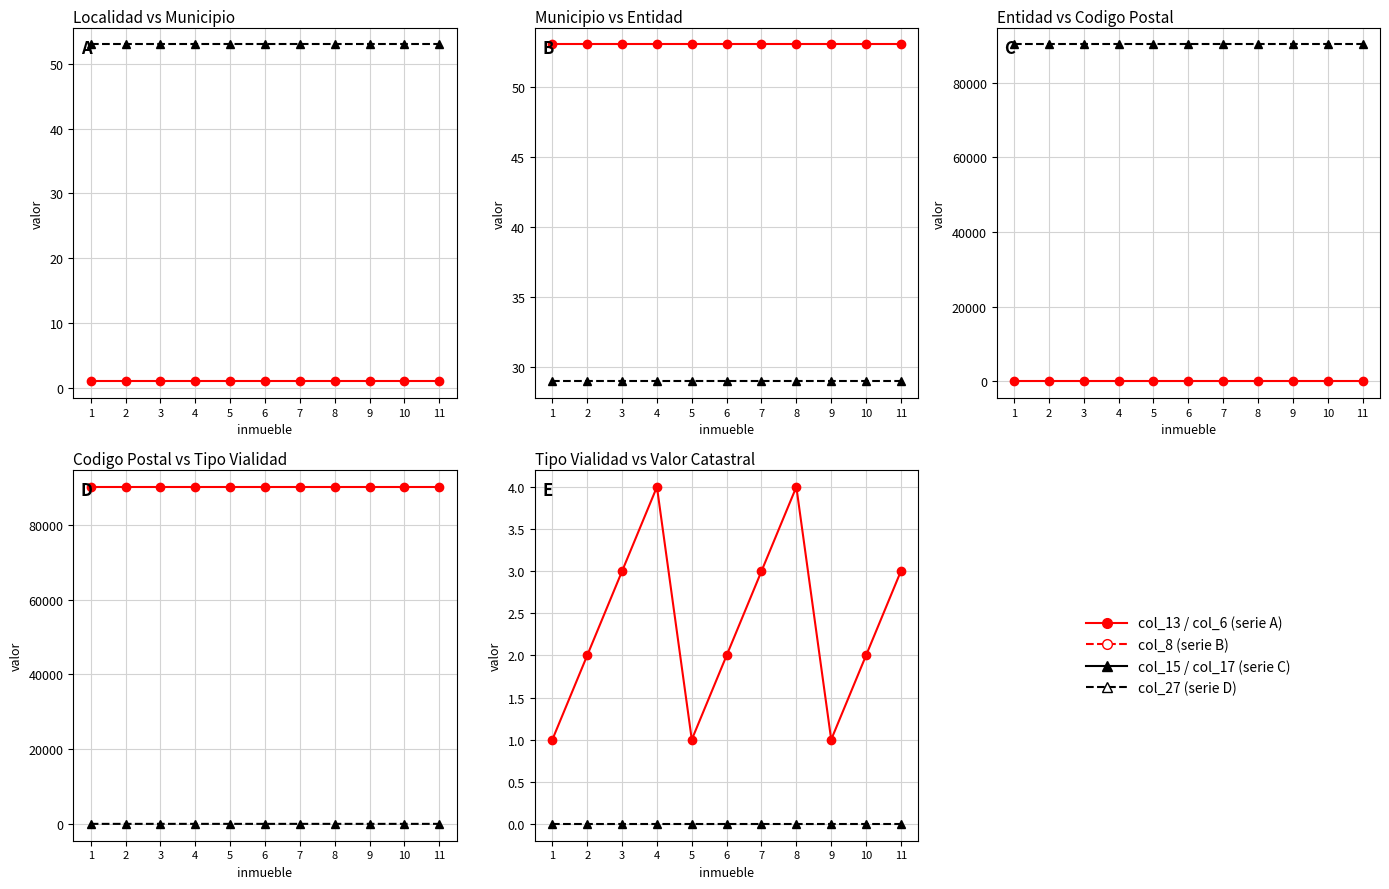

Read the col_6 (Via.) value at 10.

2